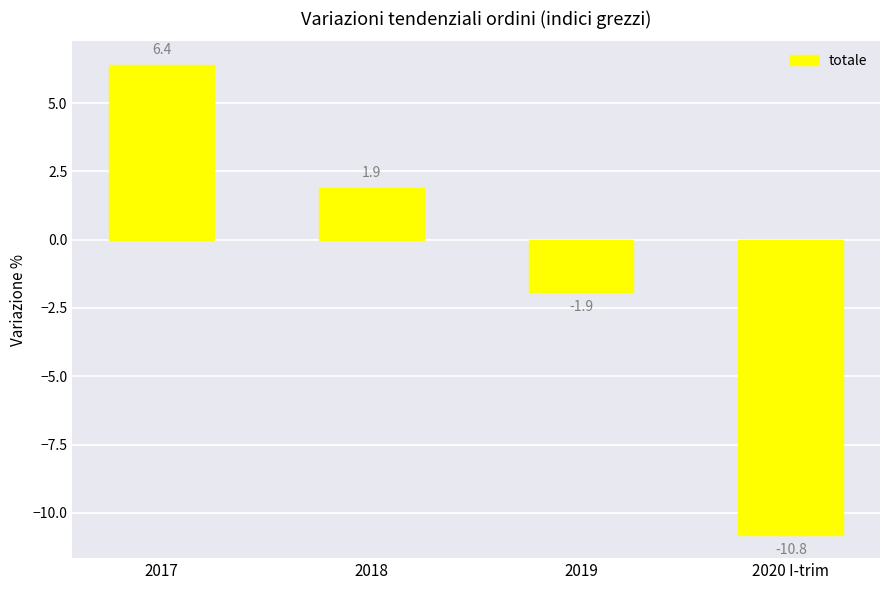

List the labels in order of value, smallest first.

2020 I-trim, 2019, 2018, 2017